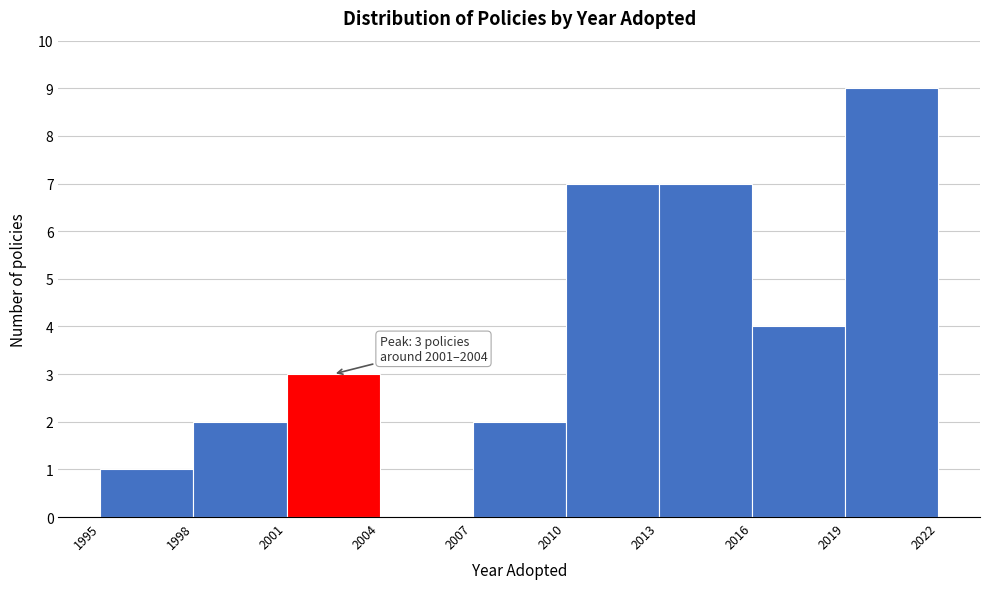

Over which range of the x-axis is the bar tallest?

2019 to 2022